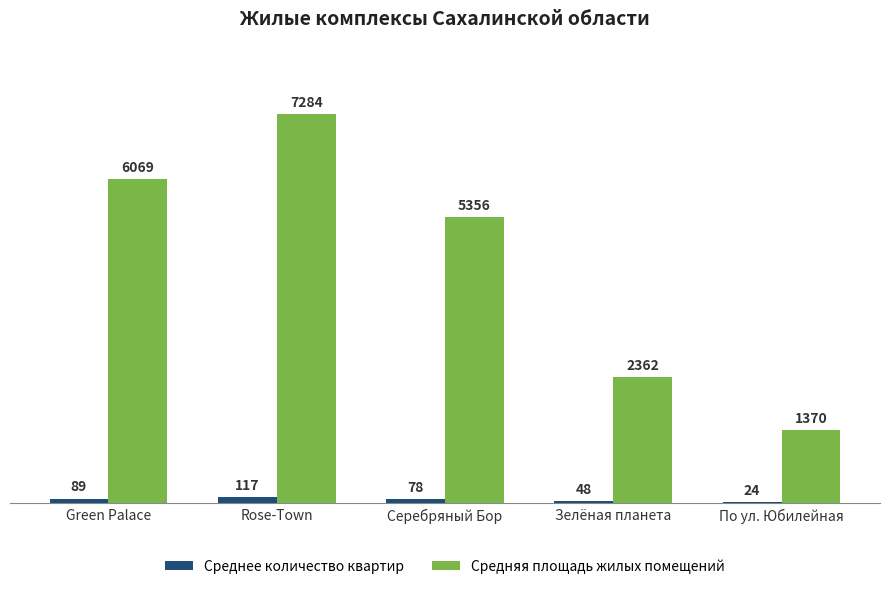

At which label is Среднее количество квартир closest to 70?

Серебряный Бор